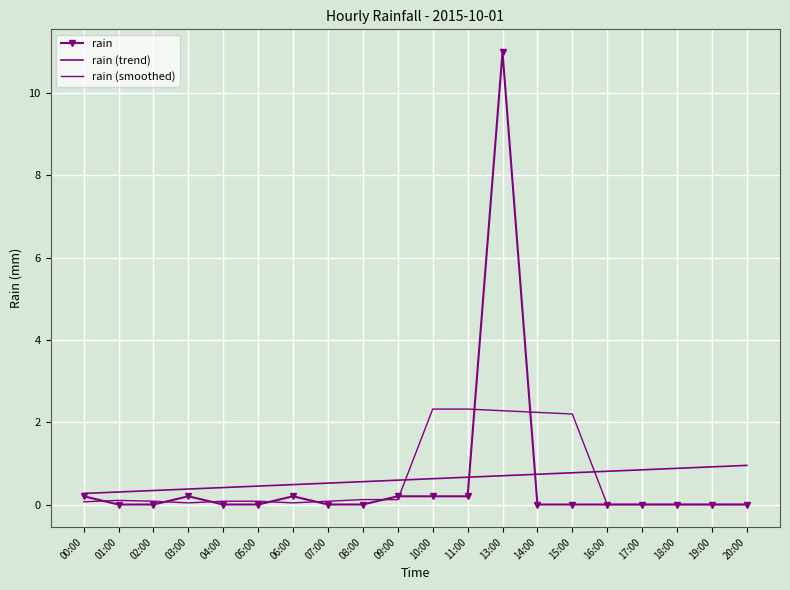

Where do rain and rain (smoothed) first cross each other?

00:00 and 01:00